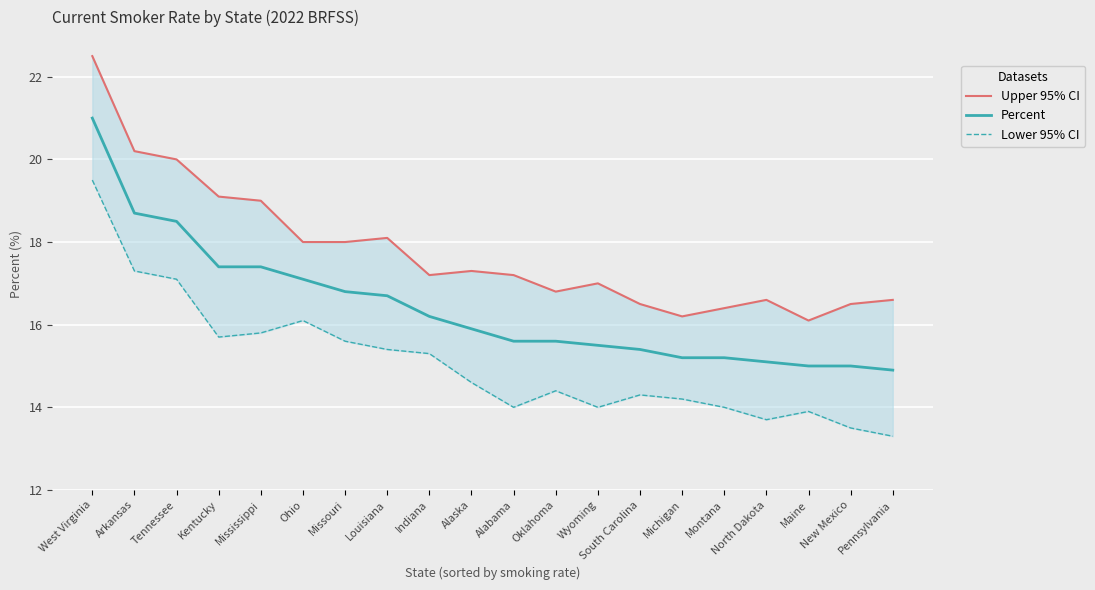

Reading left to right, list all the values displayed in this chart.

Upper 95% CI: West Virginia=22.5	Arkansas=20.2	Tennessee=20.0	Kentucky=19.1	Mississippi=19.0	Ohio=18.0	Missouri=18.0	Louisiana=18.1	Indiana=17.2	Alaska=17.3	Alabama=17.2	Oklahoma=16.8	Wyoming=17.0	South Carolina=16.5	Michigan=16.2	Montana=16.4	North Dakota=16.6	Maine=16.1	New Mexico=16.5	Pennsylvania=16.6
Percent: West Virginia=21.0	Arkansas=18.7	Tennessee=18.5	Kentucky=17.4	Mississippi=17.4	Ohio=17.1	Missouri=16.8	Louisiana=16.7	Indiana=16.2	Alaska=15.9	Alabama=15.6	Oklahoma=15.6	Wyoming=15.5	South Carolina=15.4	Michigan=15.2	Montana=15.2	North Dakota=15.1	Maine=15.0	New Mexico=15.0	Pennsylvania=14.9
Lower 95% CI: West Virginia=19.5	Arkansas=17.3	Tennessee=17.1	Kentucky=15.7	Mississippi=15.8	Ohio=16.1	Missouri=15.6	Louisiana=15.4	Indiana=15.3	Alaska=14.6	Alabama=14.0	Oklahoma=14.4	Wyoming=14.0	South Carolina=14.3	Michigan=14.2	Montana=14.0	North Dakota=13.7	Maine=13.9	New Mexico=13.5	Pennsylvania=13.3